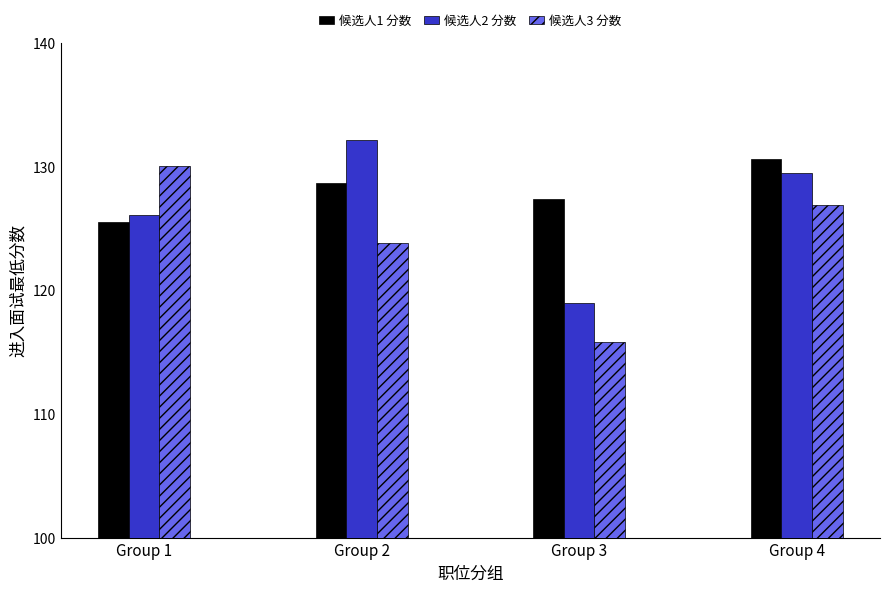

How many bars are there in each group?

3